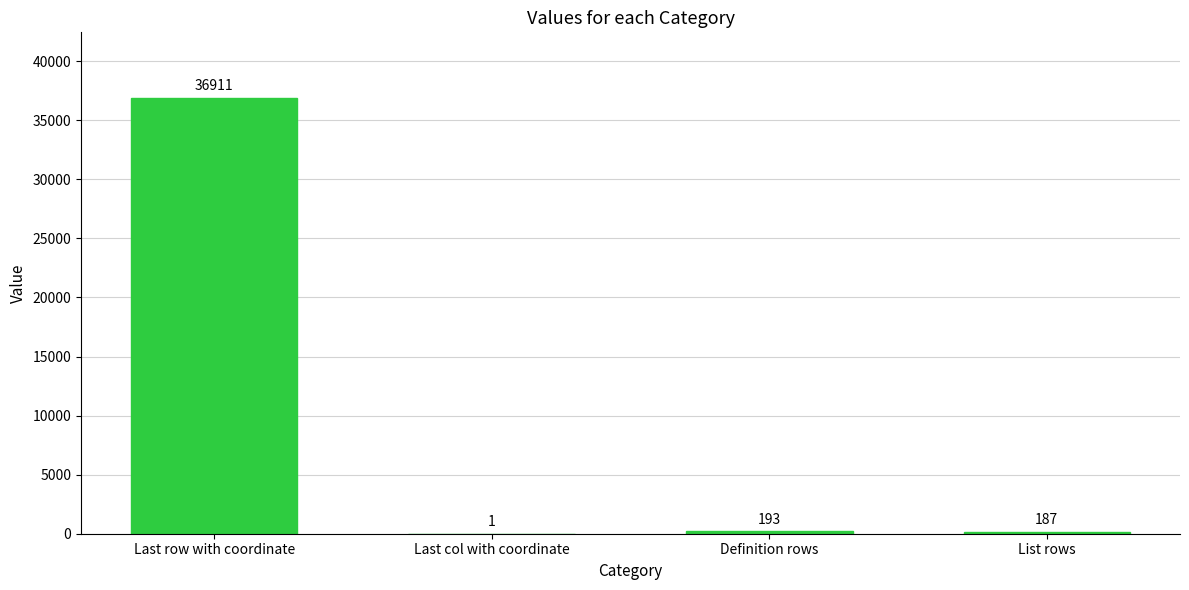

What is the change in value from Last col with coordinate to List rows?

+186